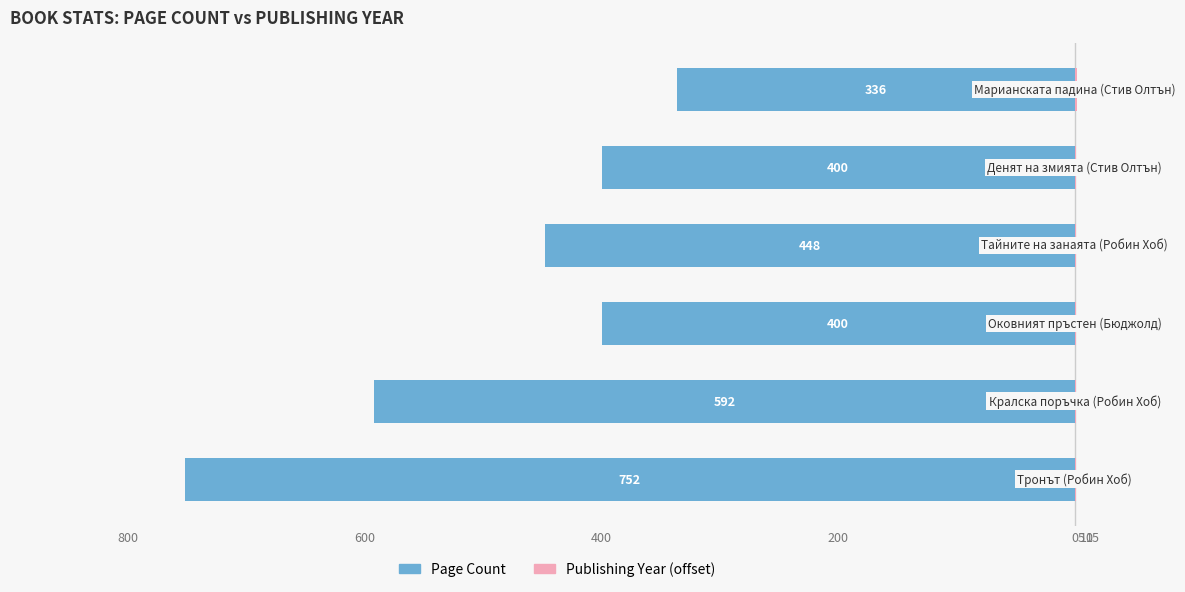

The value of Year (offset from 2000) at 400 is 0. True or false?

False